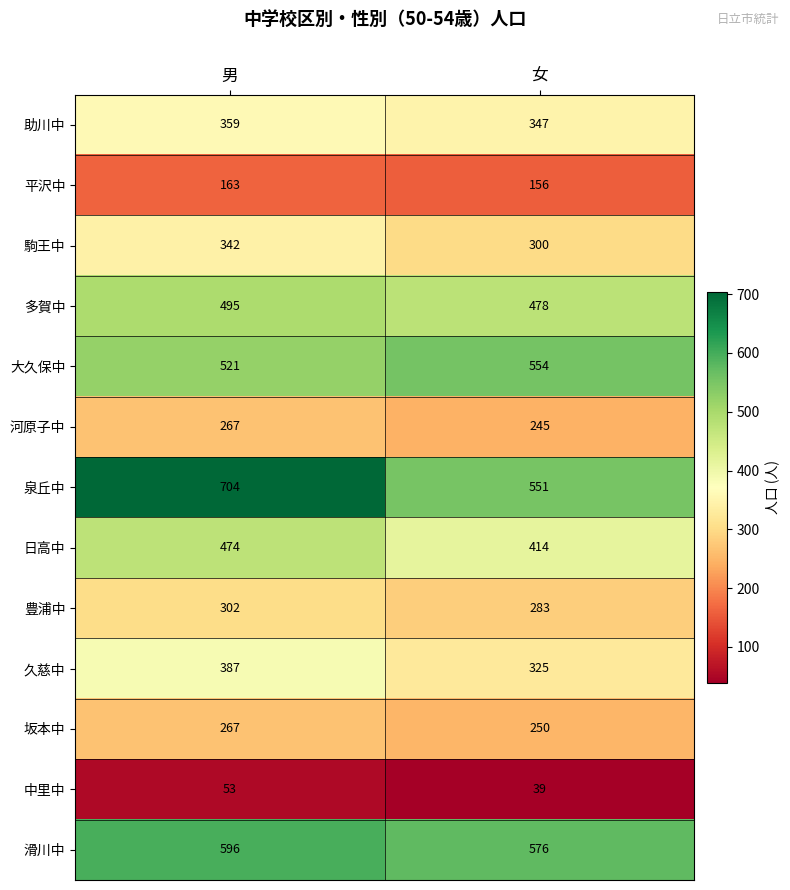

At how many categories does at least one series exceed 525?

2